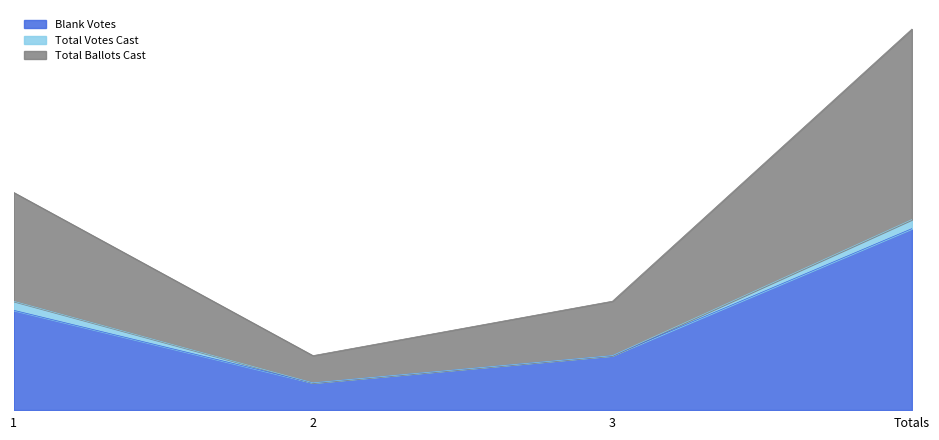

What is the sum of the Blank Votes values at 3 and 2?

9